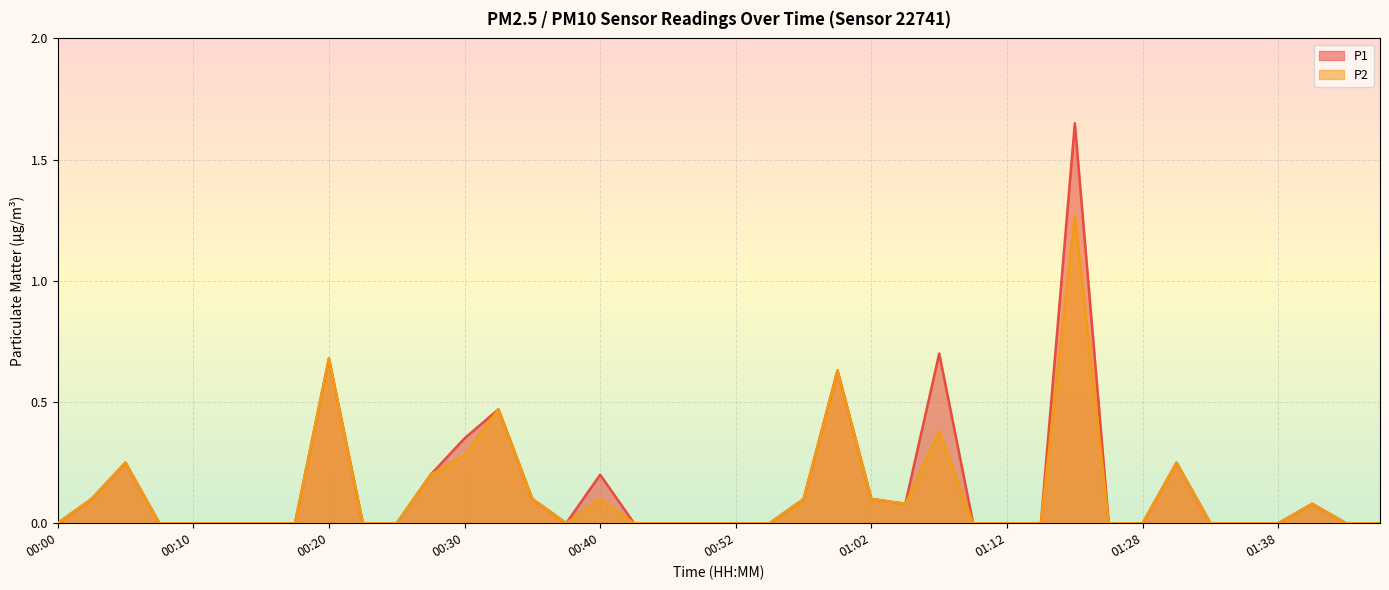

At which category is the sum across all series the highest?

01:20